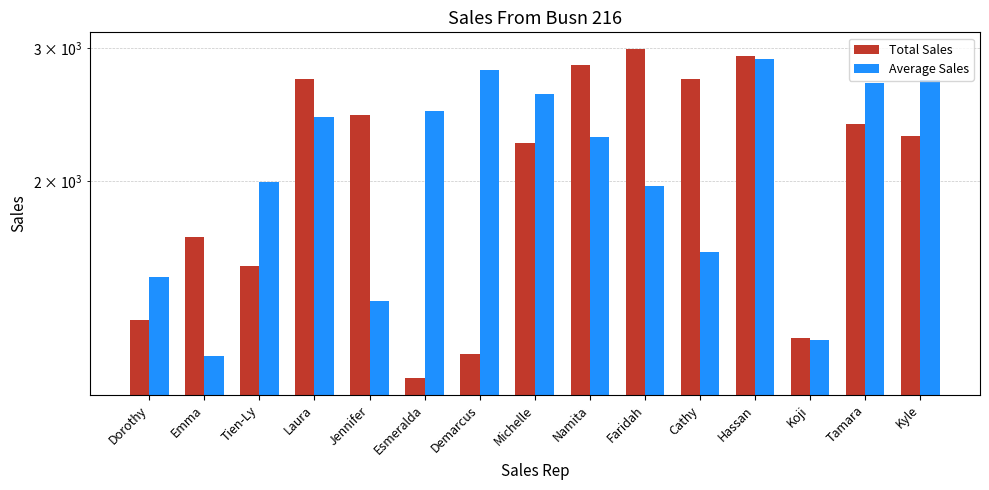

What position from the left is Emma?

2